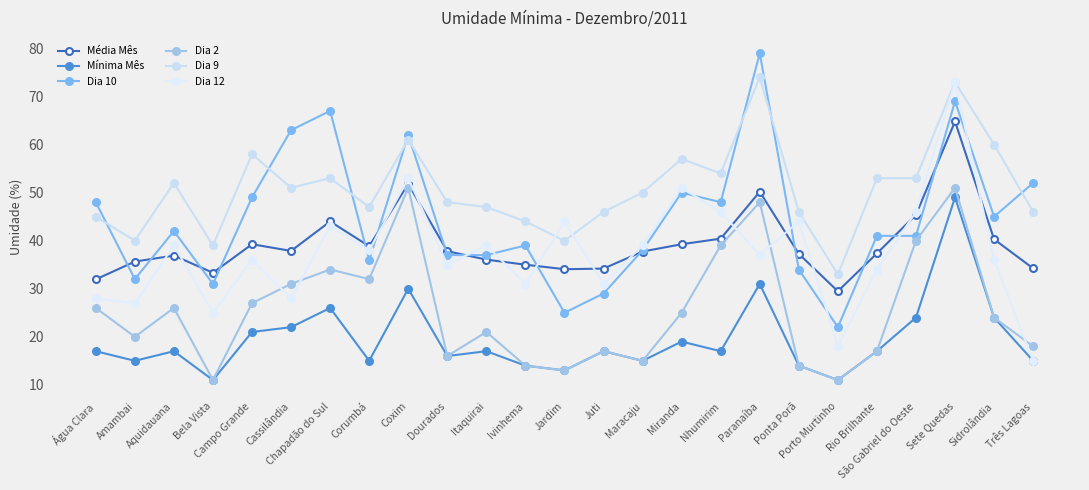

What is the difference between the maximum and minimum values in the Mínima Mês series?

38.0